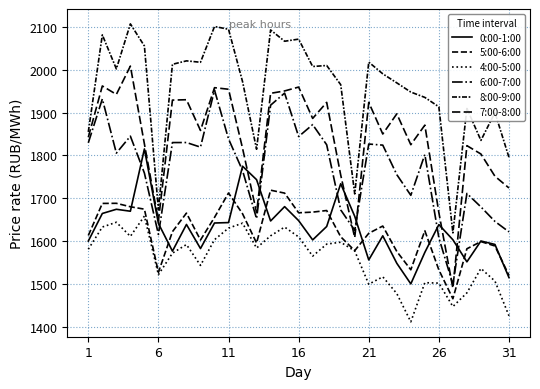

How many lines are shown in the chart?

6